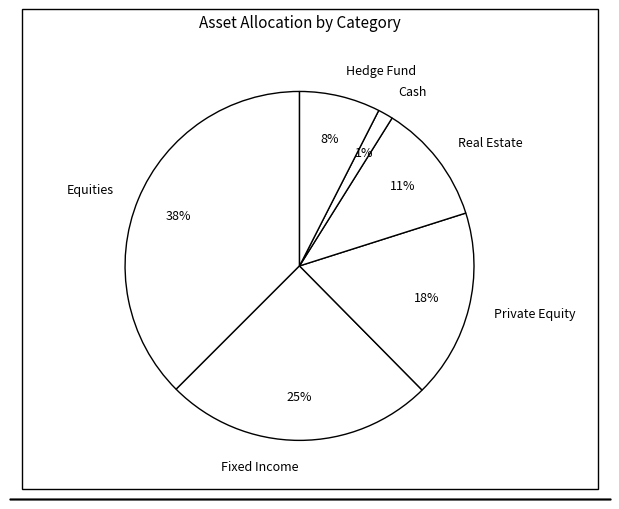

Rank the categories by value from highest to lowest.

Equities, Fixed Income, Private Equity, Real Estate, Hedge Fund, Cash